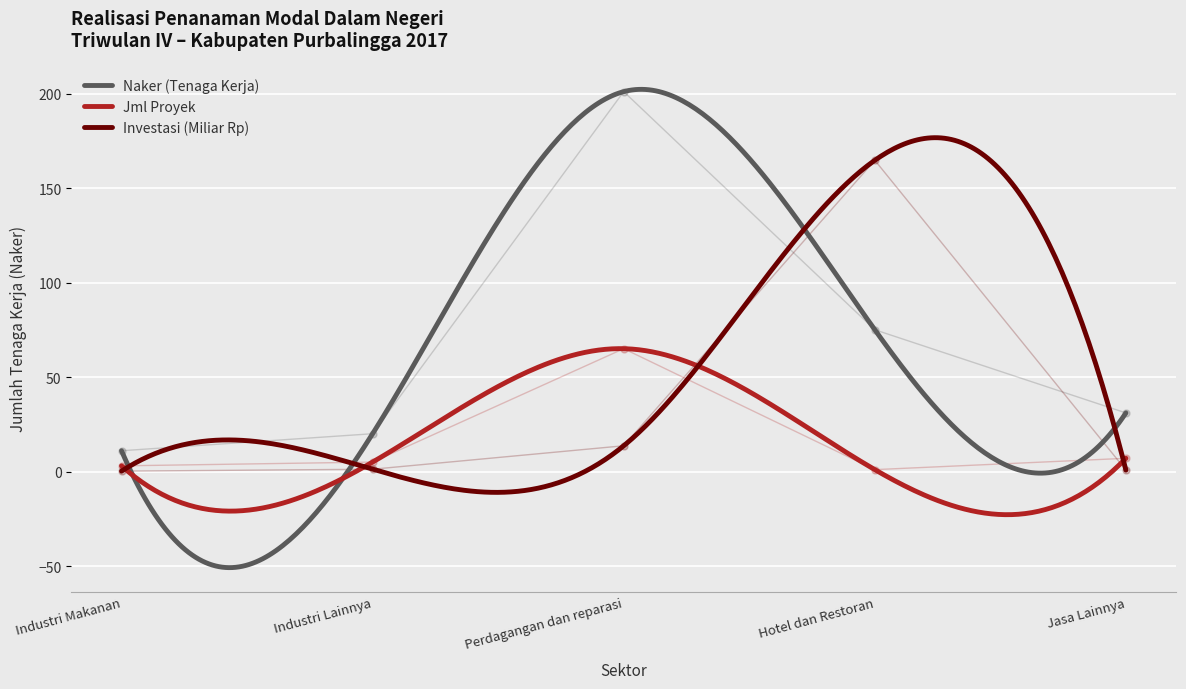

What is the approximate value of Investasi (Juta) at Industri Lainnya?

1.2